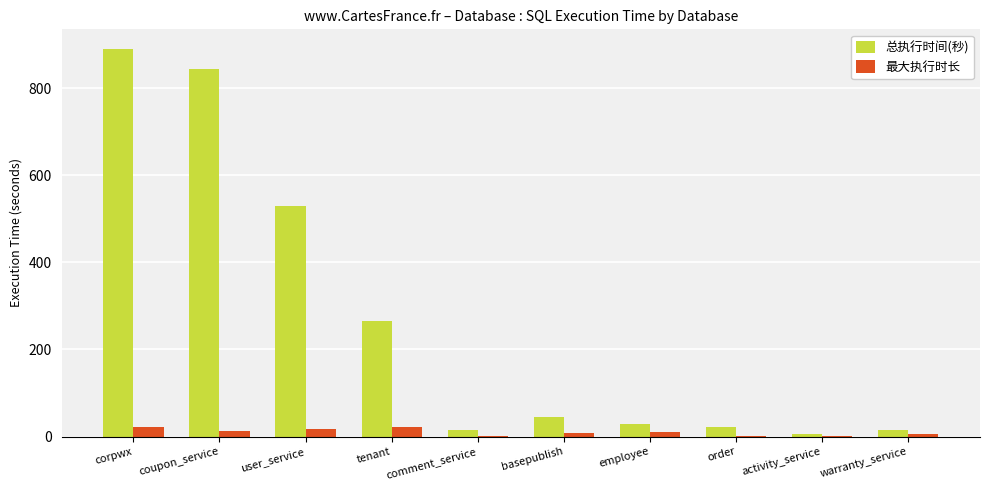

At which category is the sum across all series the highest?

corpwx